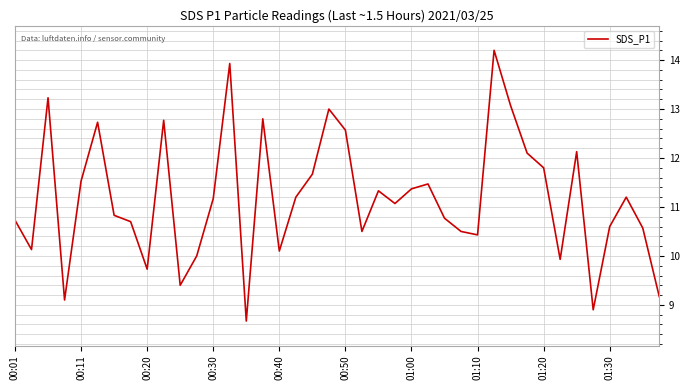

What is the greatest value displayed?

14.2